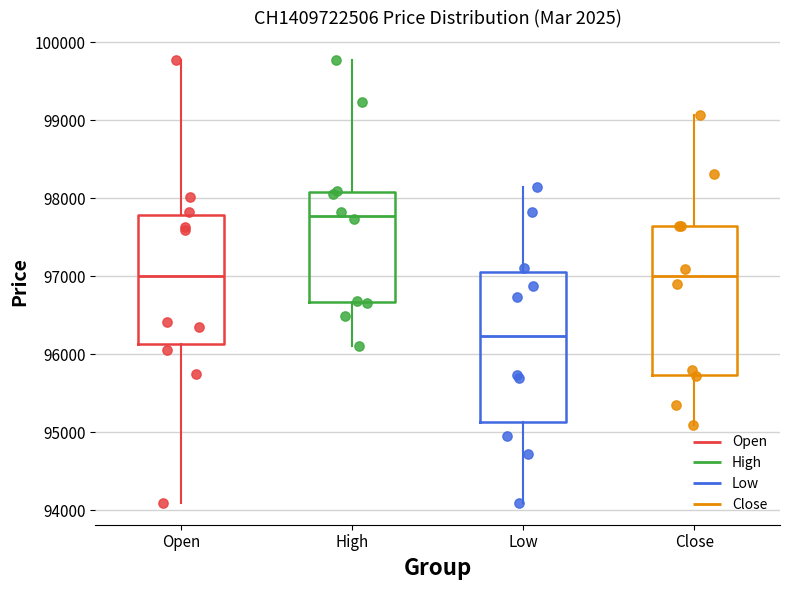

Which box's median line is the lowest?

Low